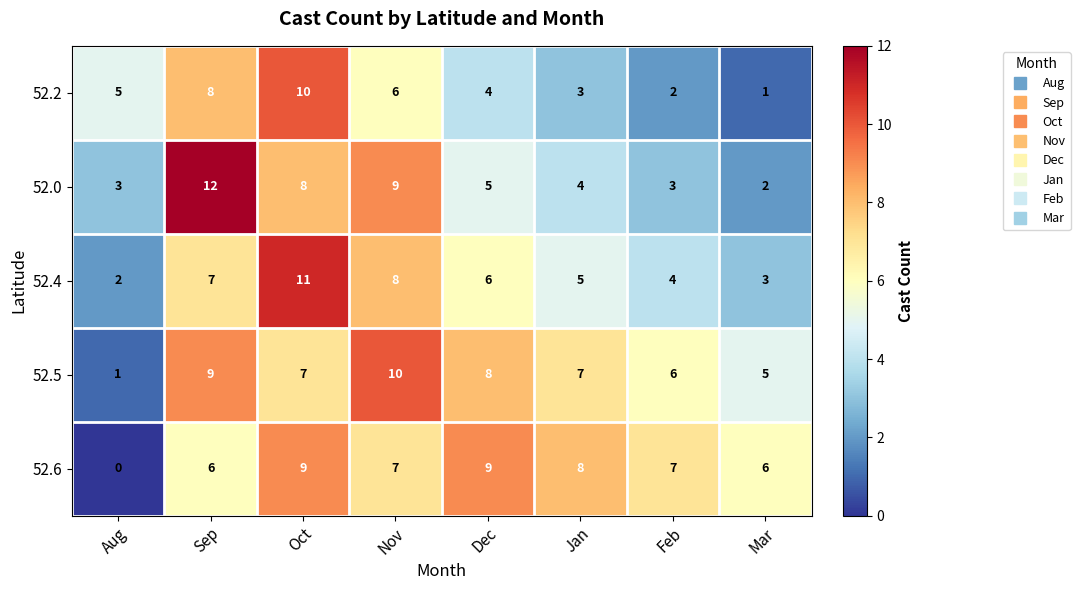

At Jan, list the series in order from smallest to largest.

52.2, 52.0, 52.4, 52.5, 52.6